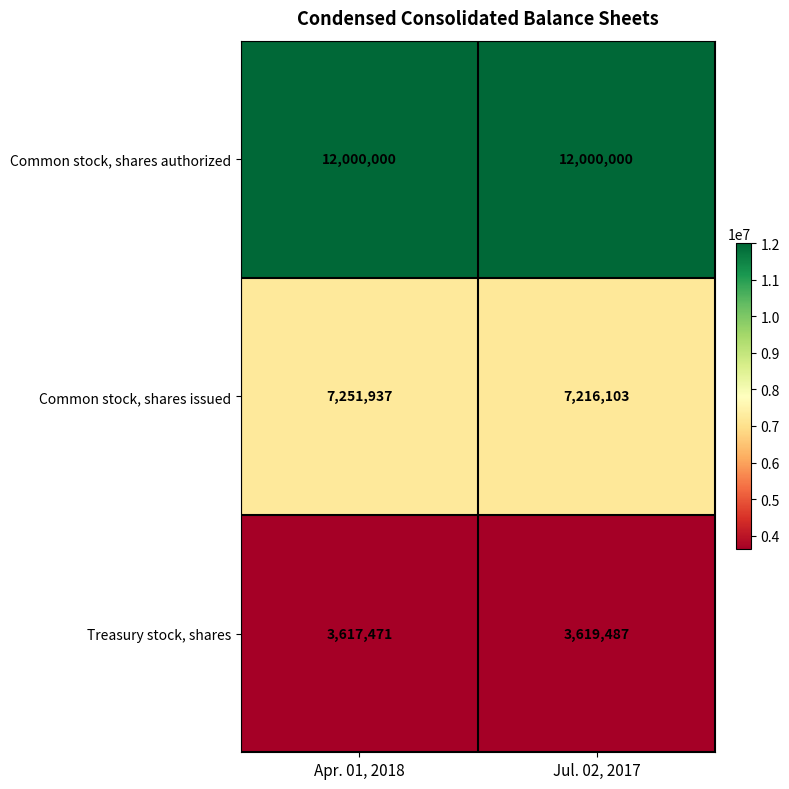

Rank the series at Apr. 01, 2018 from highest to lowest value.

Common stock, shares authorized, Common stock, shares issued, Treasury stock, shares